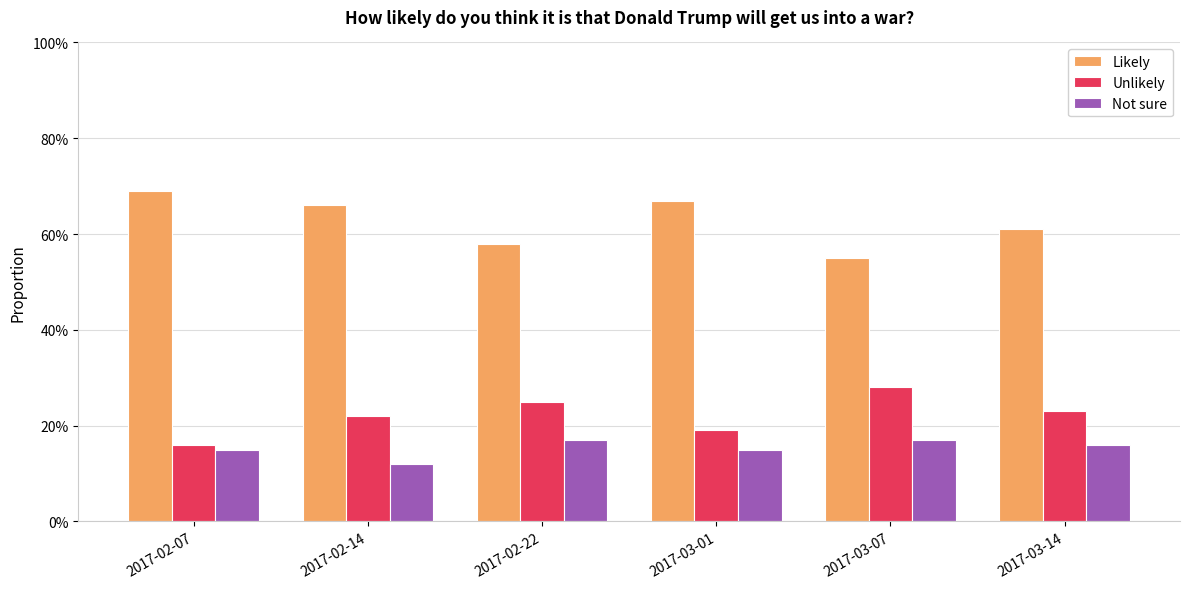

What is the difference between the highest and lowest values at 2017-02-07?

0.5